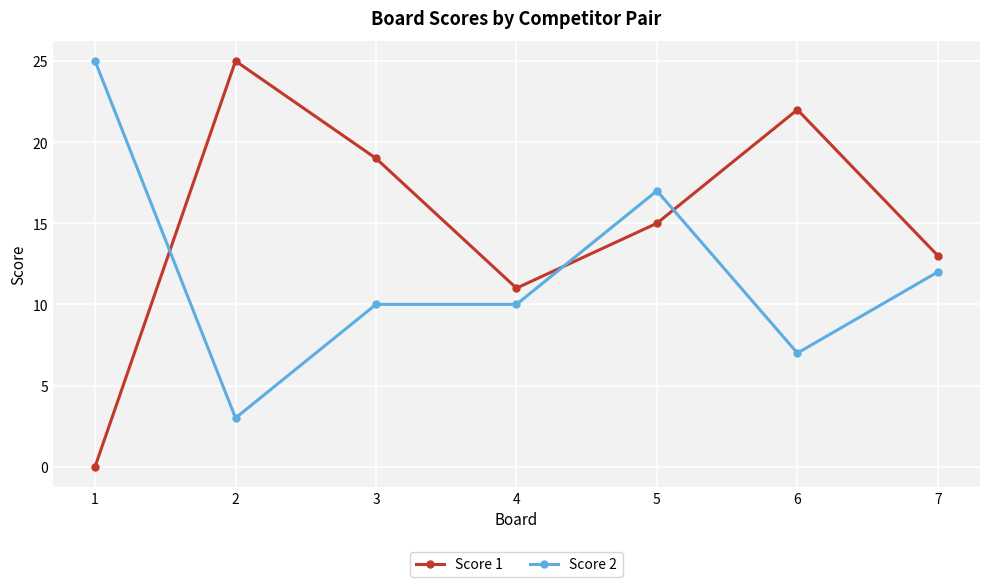

The value of Score 2 at 3 is 10. True or false?

True